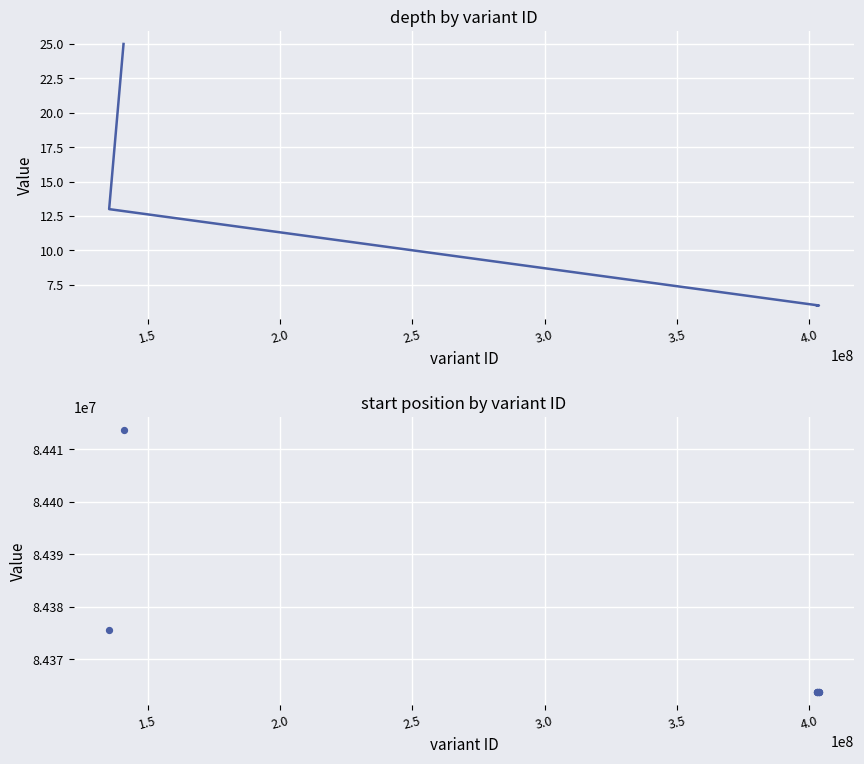

Which series contains the lowest Y value?

depth